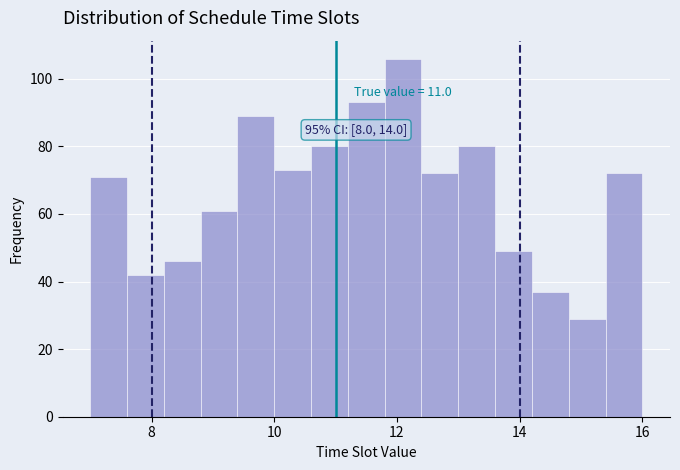

Around what value on the x-axis is the tallest bar? Give the approximate position of its centre, as read against the axis.

12.2